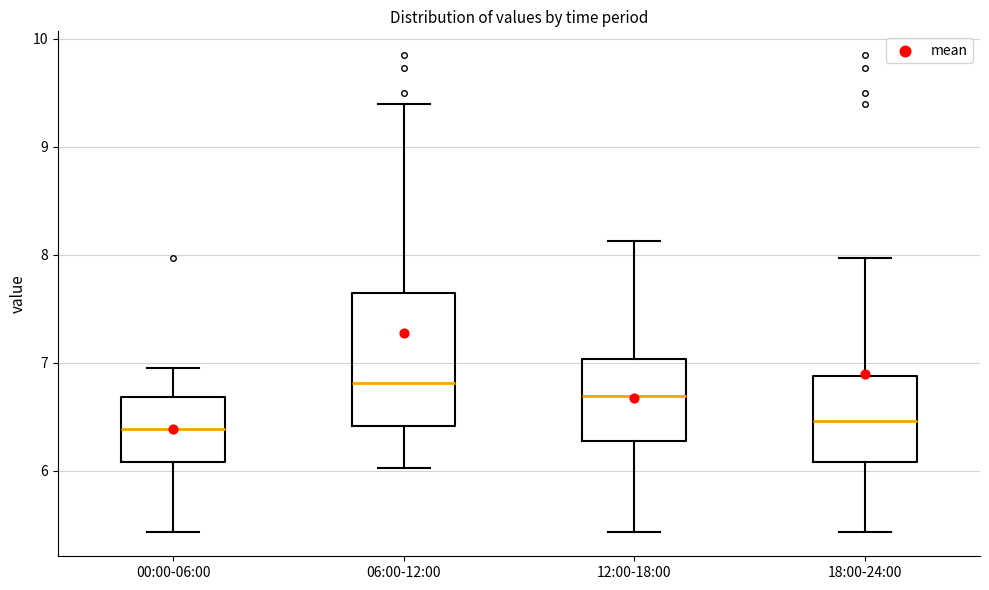

Where is the lower edge of the box for 18:00-24:00 on the y-axis? The values are not printed on the chart, so give them approximately, as read against the axis.

6.1